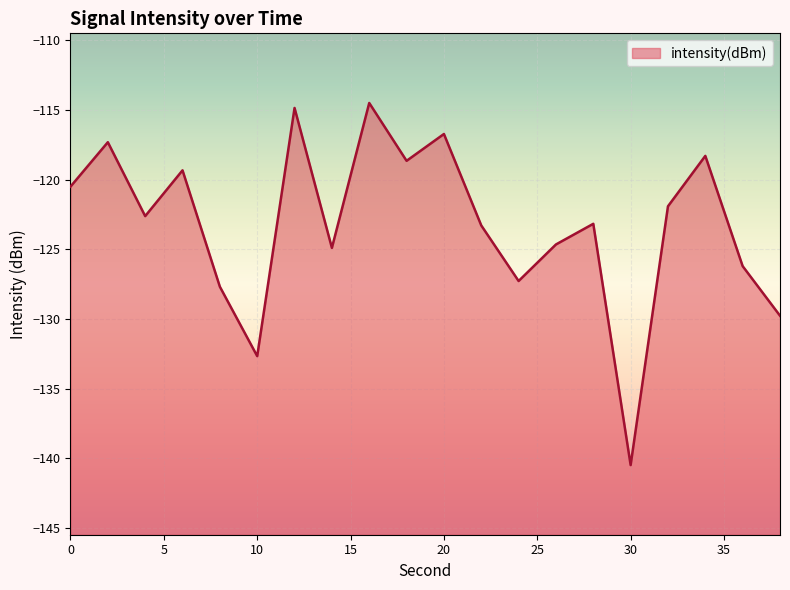

Rank the categories by value from highest to lowest.

16, 12, 20, 2, 34, 18, 6, 0, 32, 4, 28, 22, 26, 14, 36, 24, 8, 38, 10, 30